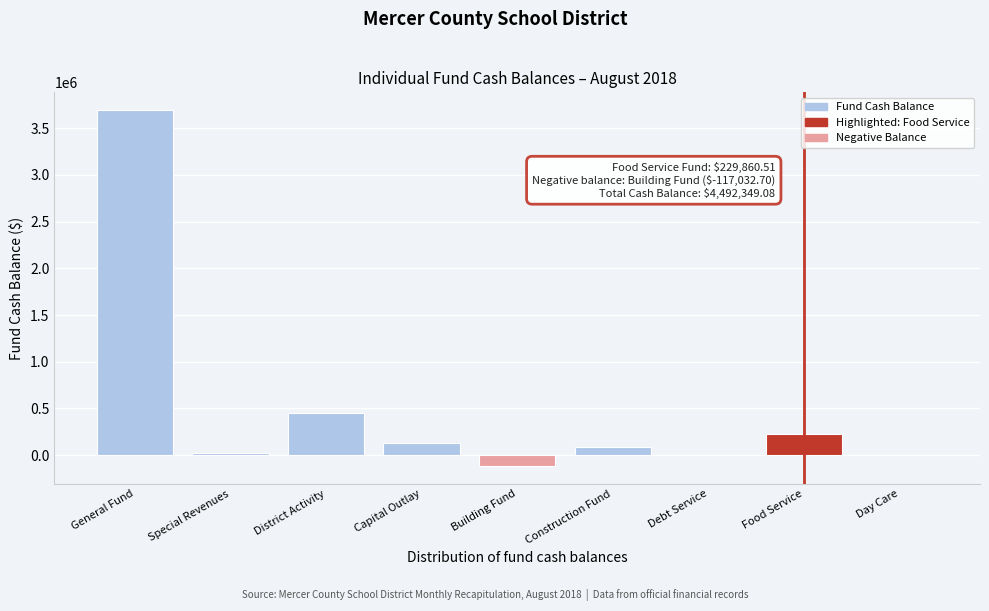

Reading left to right, what are all the values shown in this chart?

General Fund=3694922.4	Special Revenues=20012.7	District Activity=455367.6	Capital Outlay=125020.4	Building Fund=-117032.7	Construction Fund=84198.2	Debt Service=0.0	Food Service=229860.5	Day Care=0.0